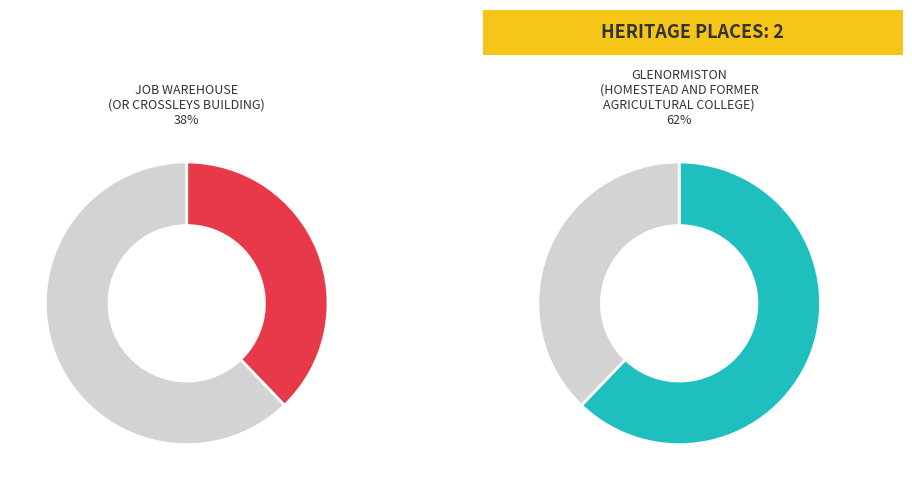

To the nearest percent, what percentage of the pie is GLENORMISTON (HOMESTEAD AND FORMER AGRICULTURAL COLLEGE)?

62%